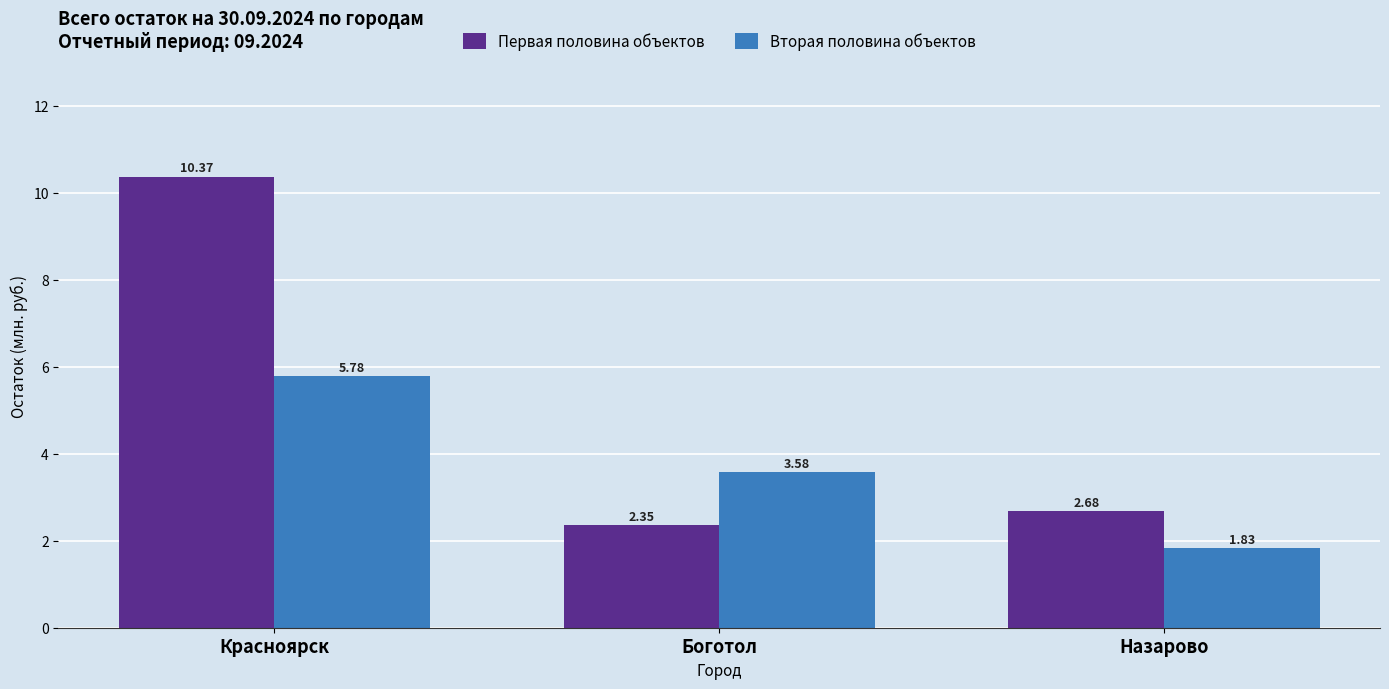

Which series has the largest total across all categories?

Первая половина объектов